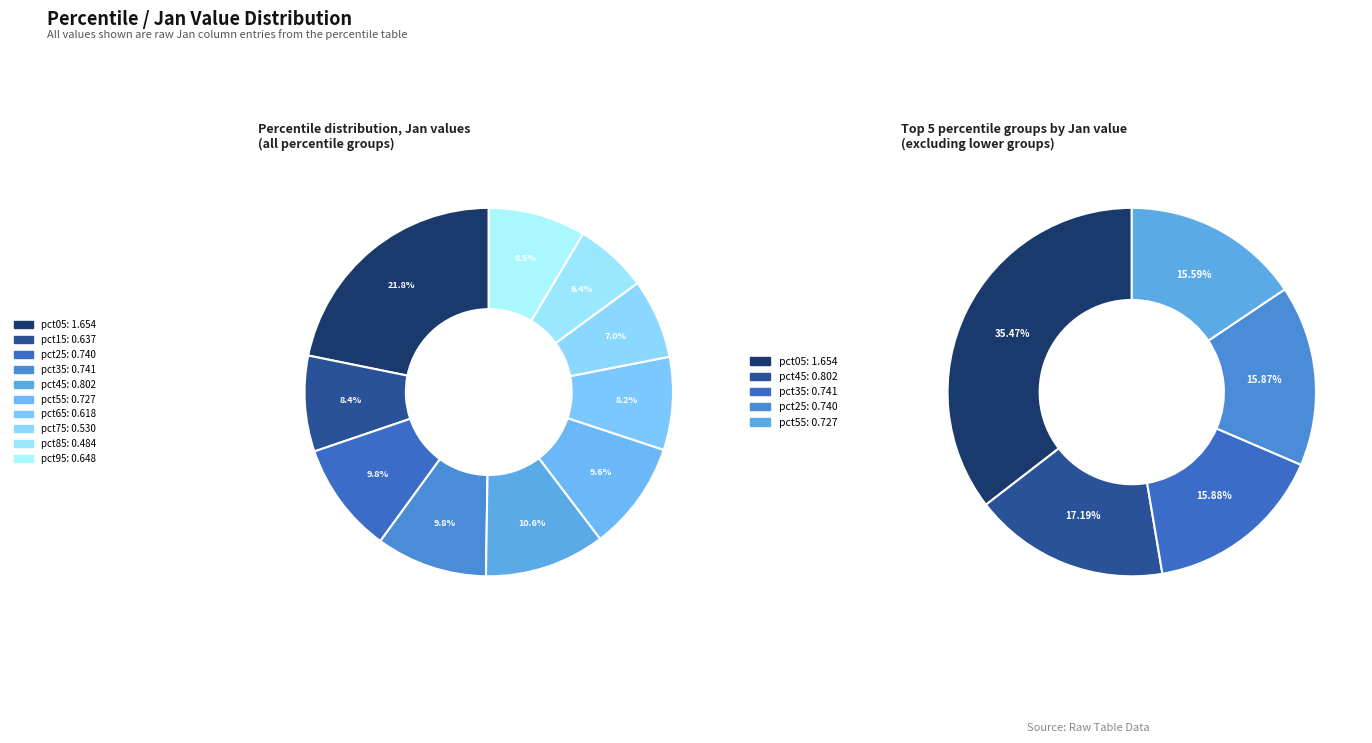

True or false: pct65 accounts for 1% of the total.

False